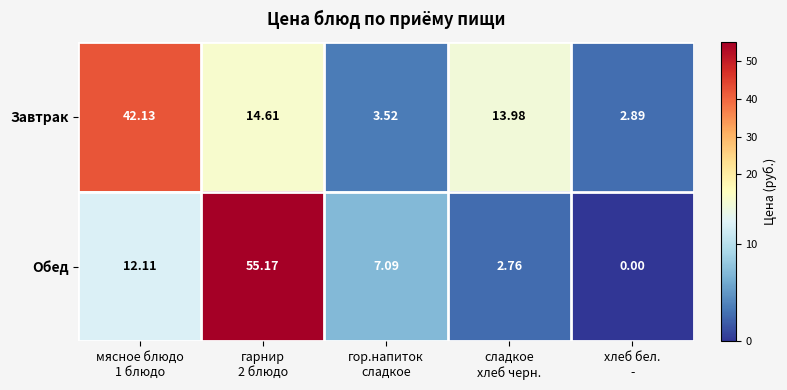

Which series has the widest spread of values?

Обед